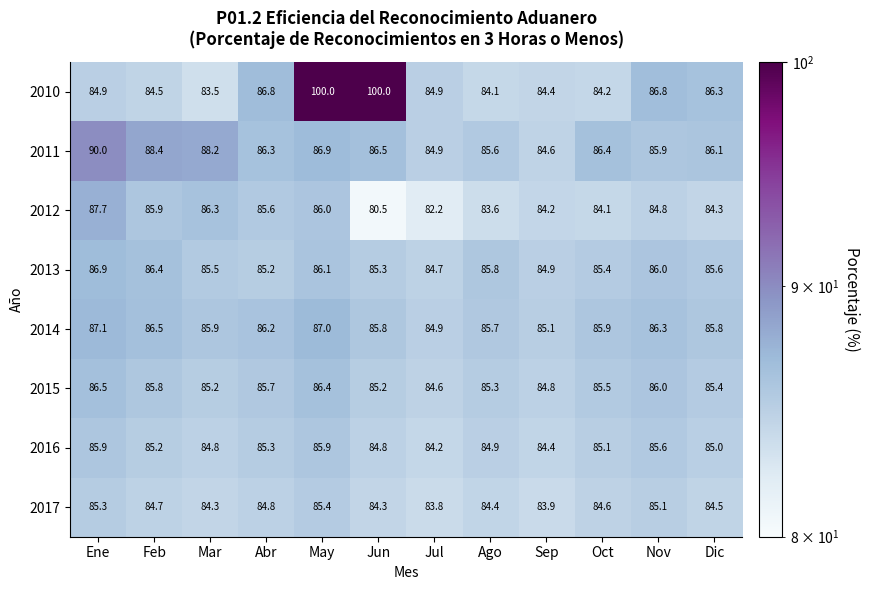

Between Feb and Nov, which series saw the biggest shift?

2011